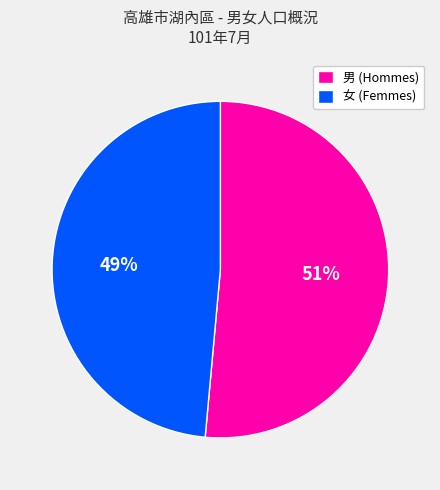

To the nearest percent, what is the average slice percentage?

50%